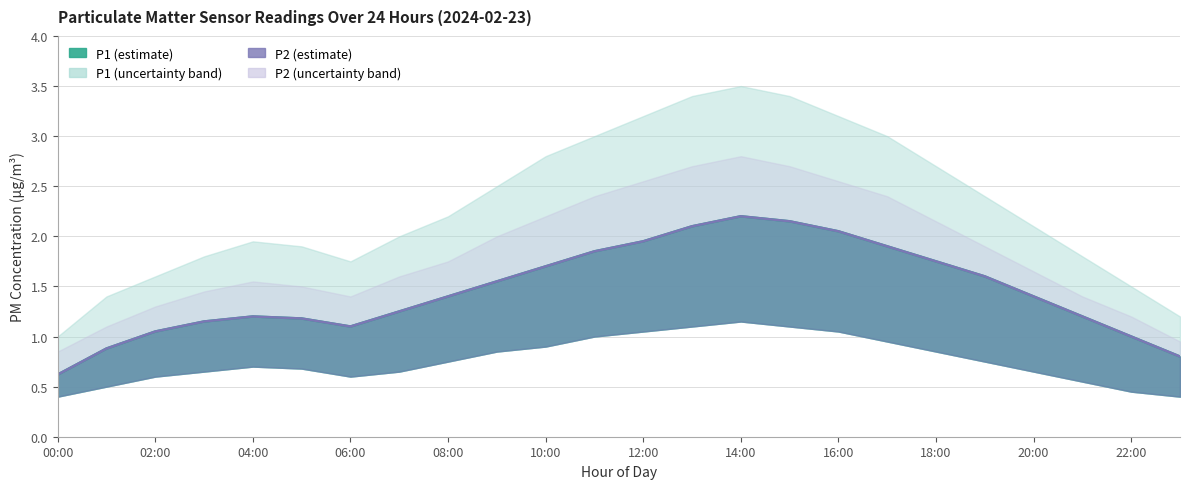

At which category is the sum across all series the highest?

14:00